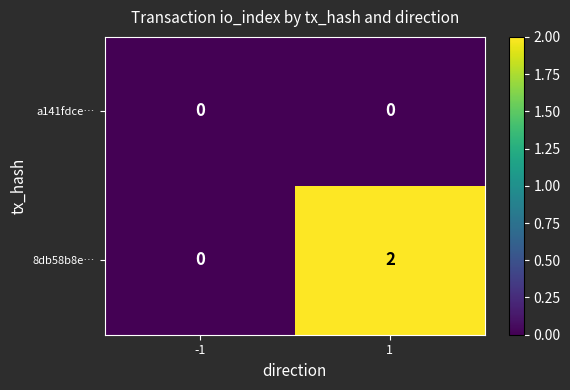

List the labels in order of 8db58b8e… value, smallest first.

-1, 1